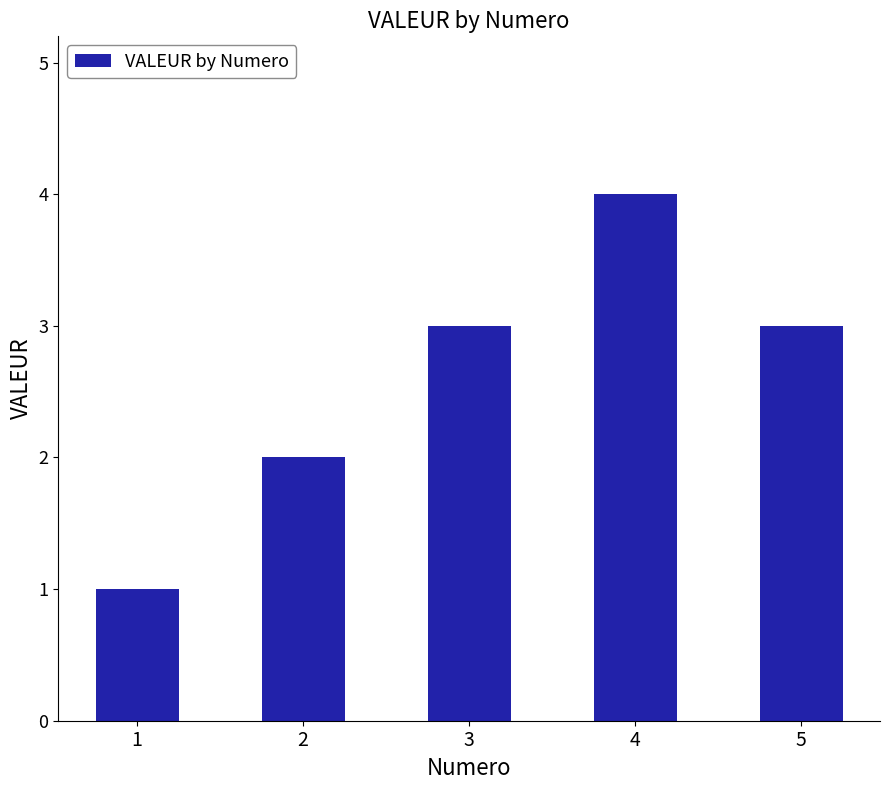

Reading left to right, extract all data points from this chart.

1	2	3	4	3